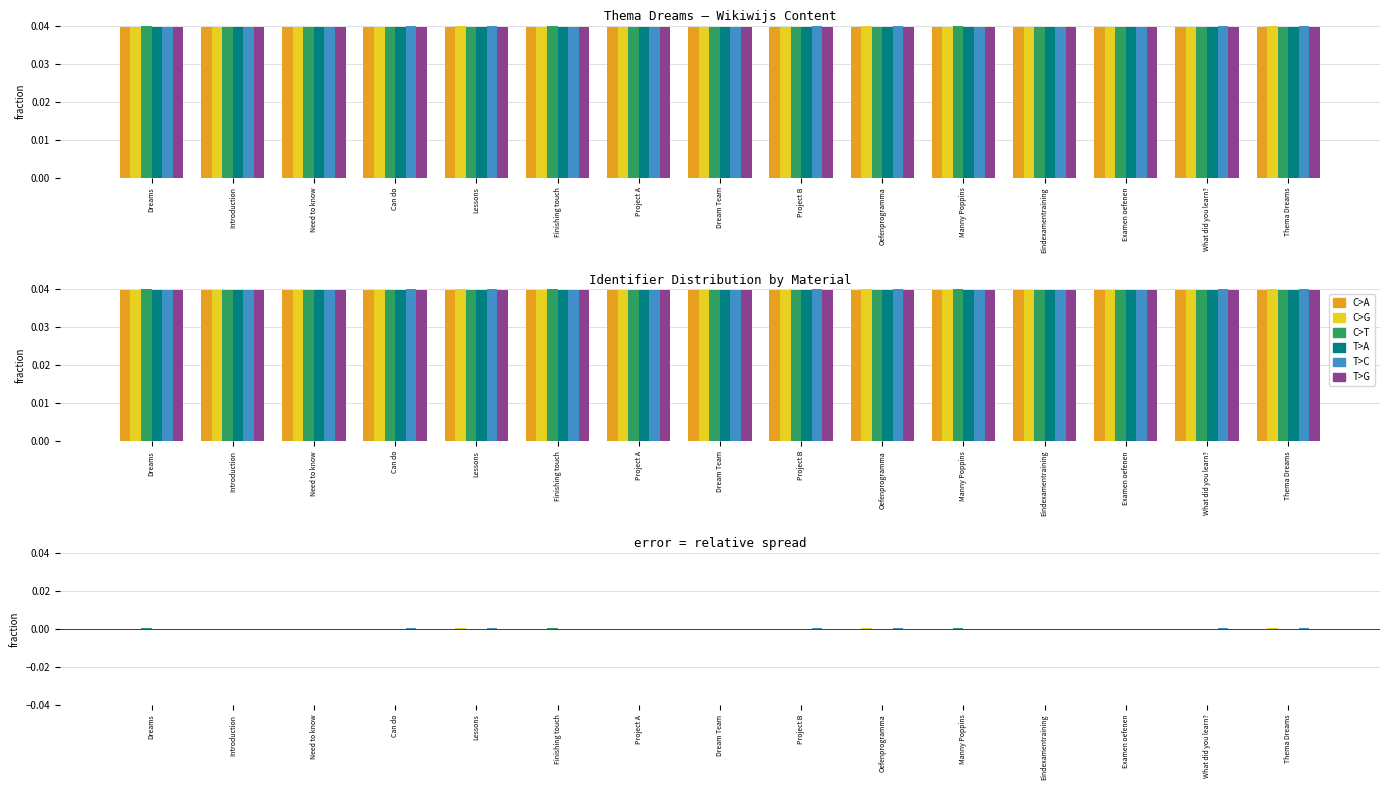

How many groups of bars are there?

15